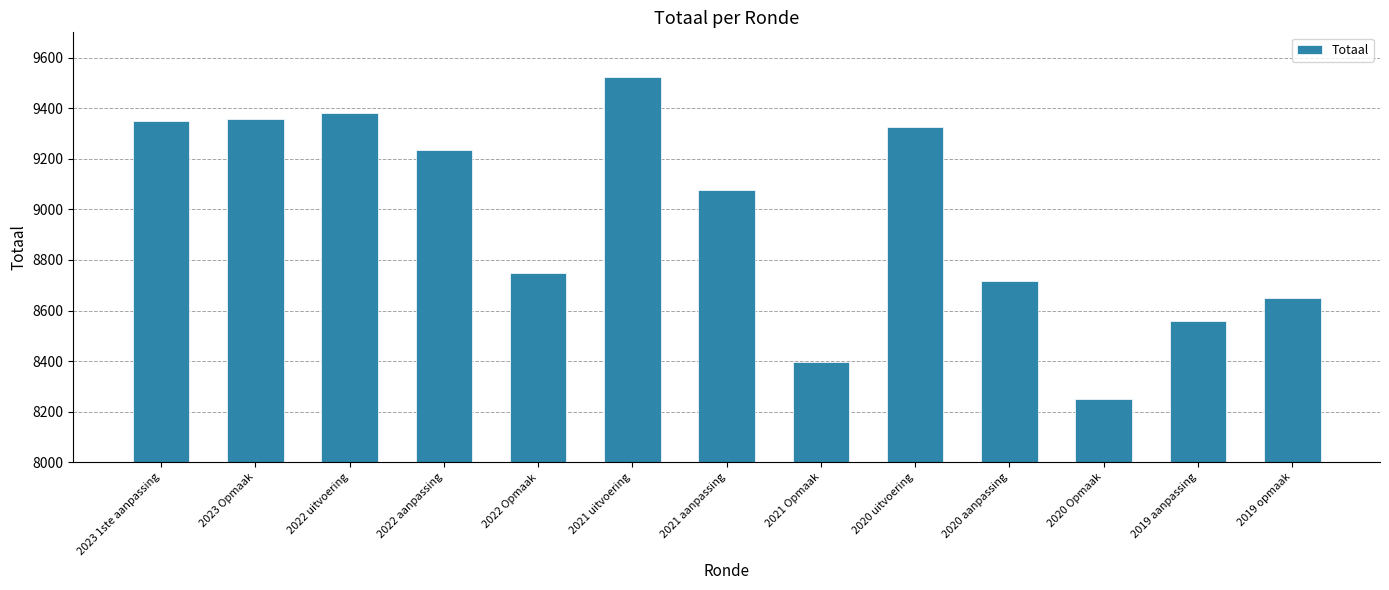

What is the sum of all values?

116568